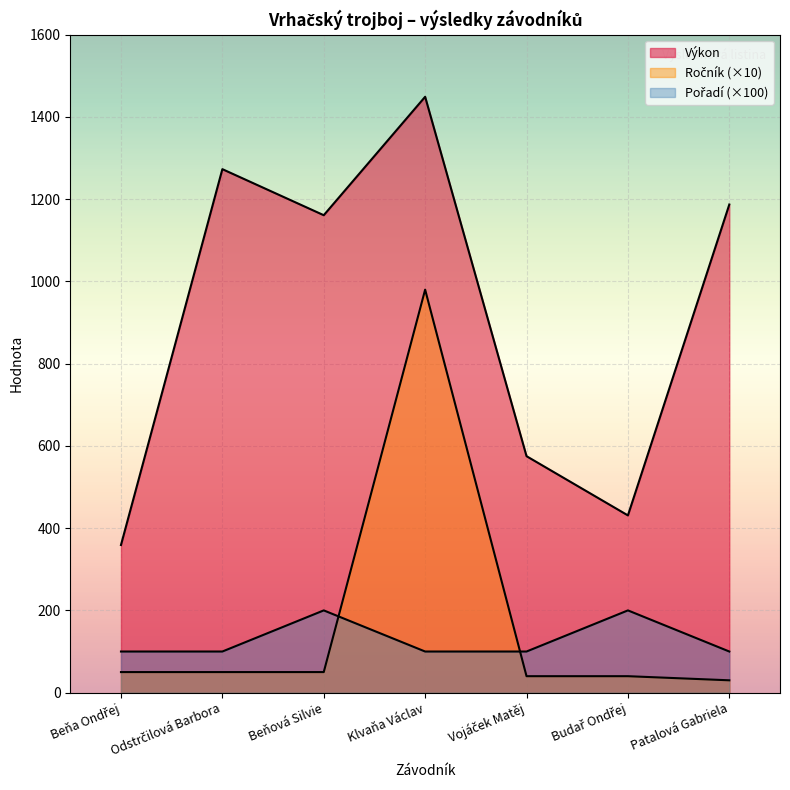

Where is the first local maximum for Výkon?

Odstrčilová Barbora